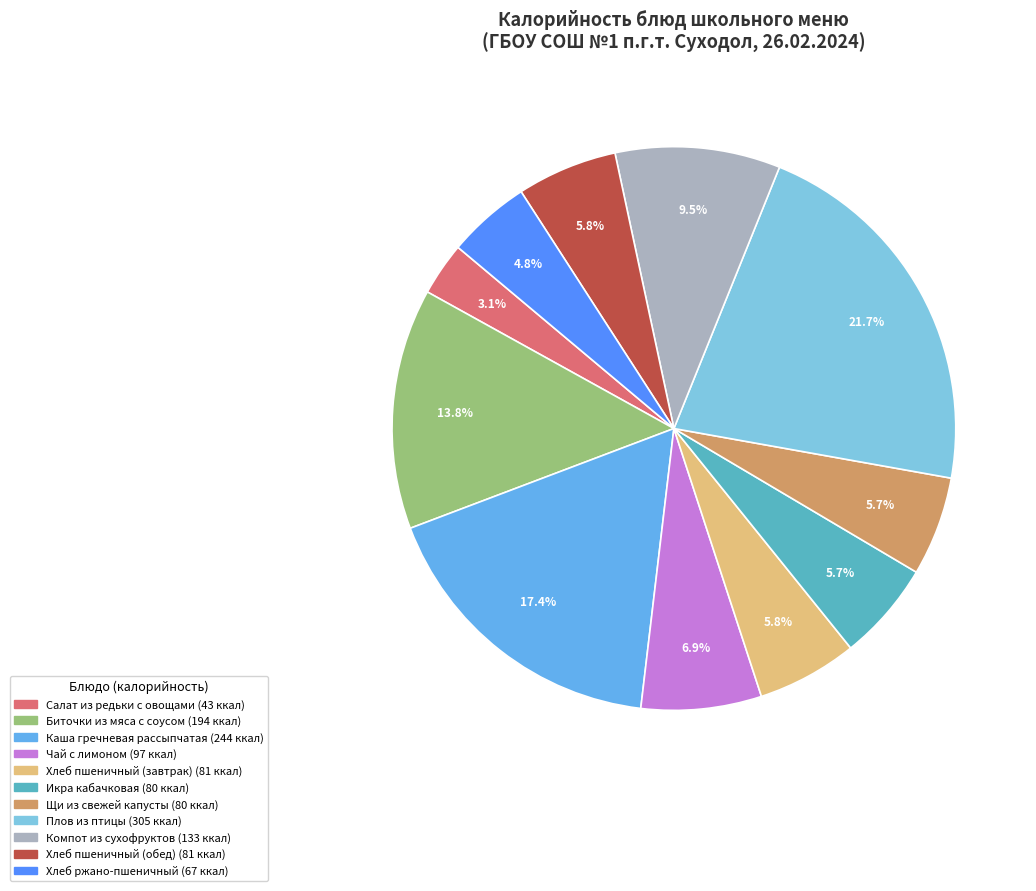

Does Икра кабачковая account for over 50% of the chart?

No